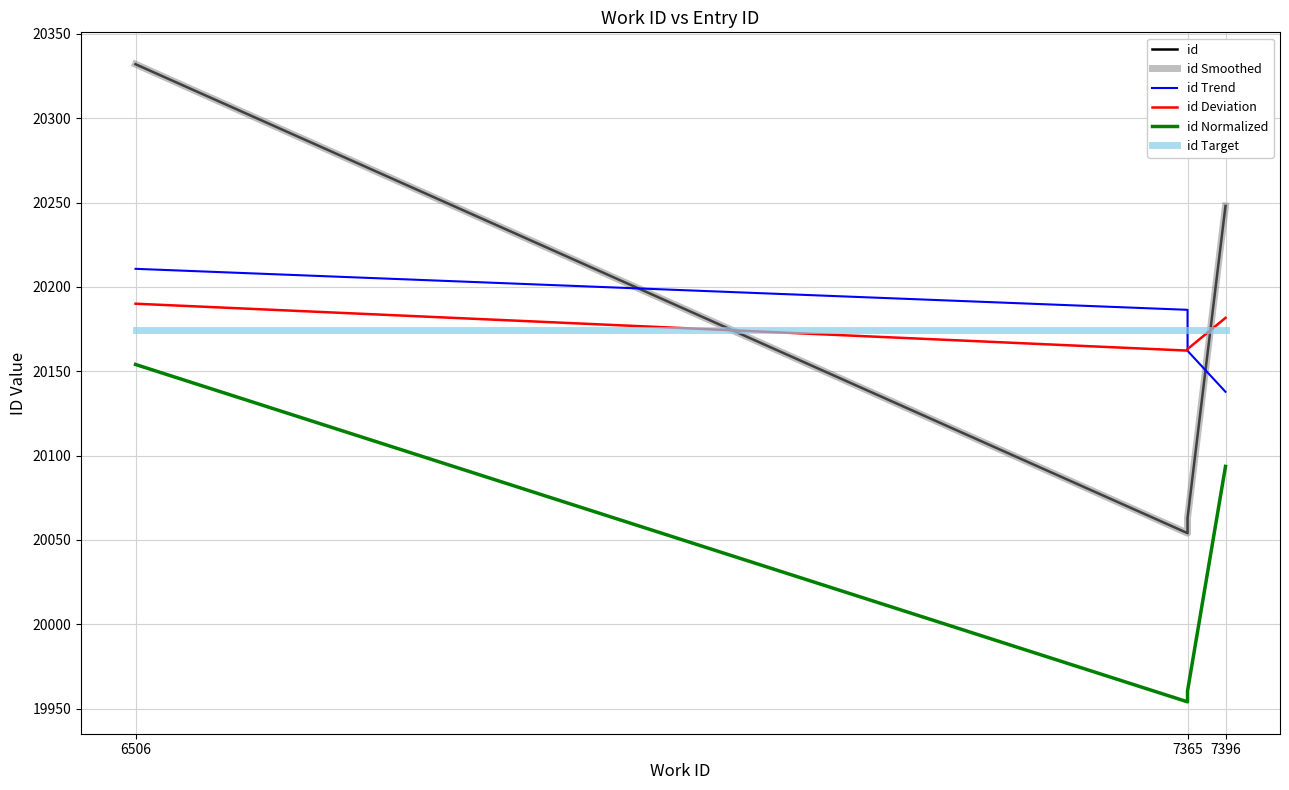

At how many categories does at least one series exceed 20048?

4